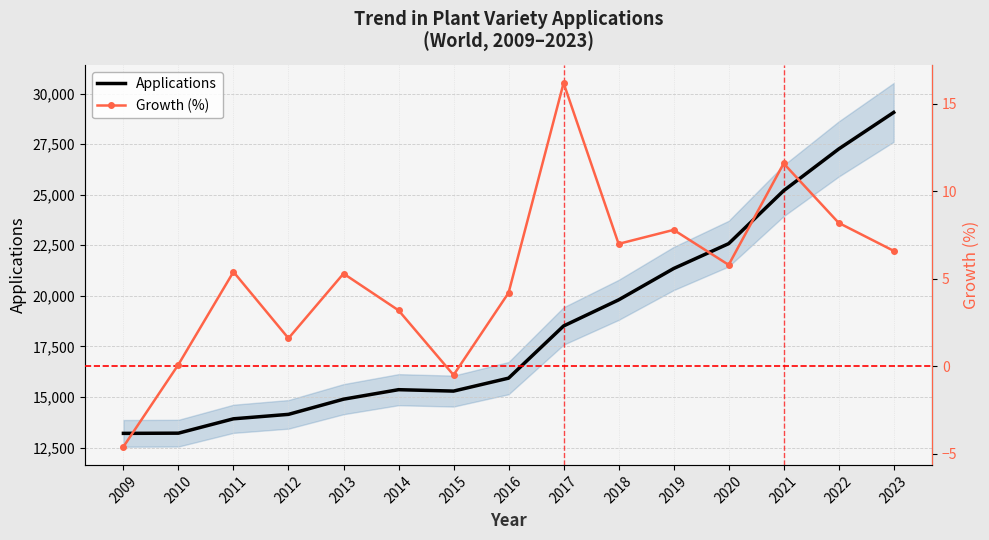

Is the value of Growth (%) at 2020 greater than the value of Applications at 2022?

No